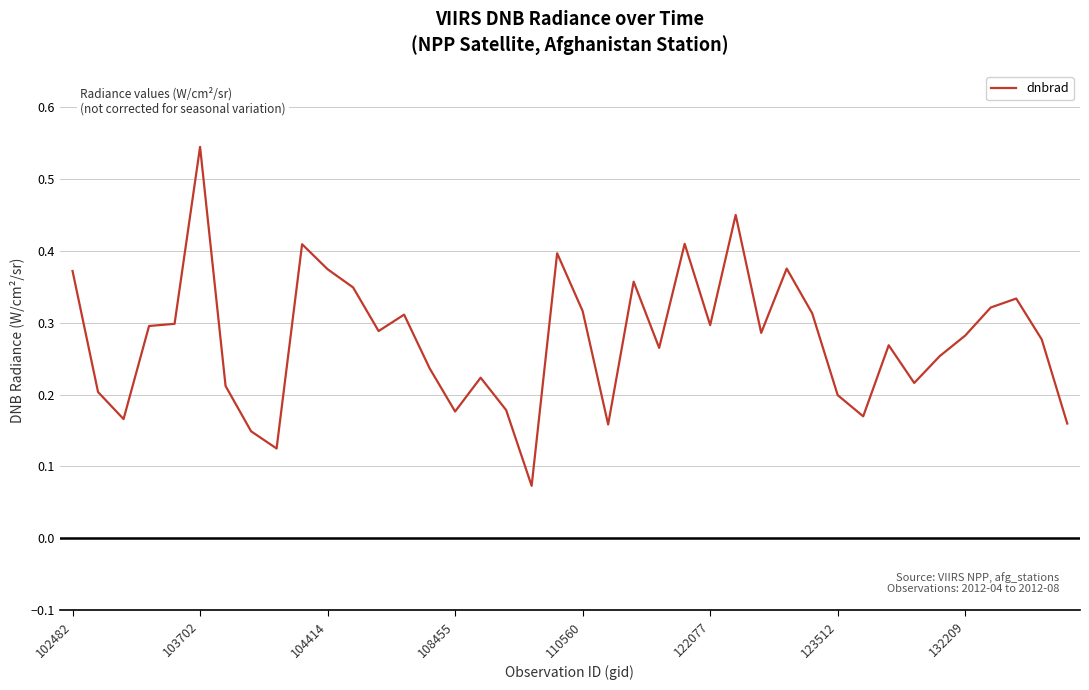

How many lines are shown in the chart?

1